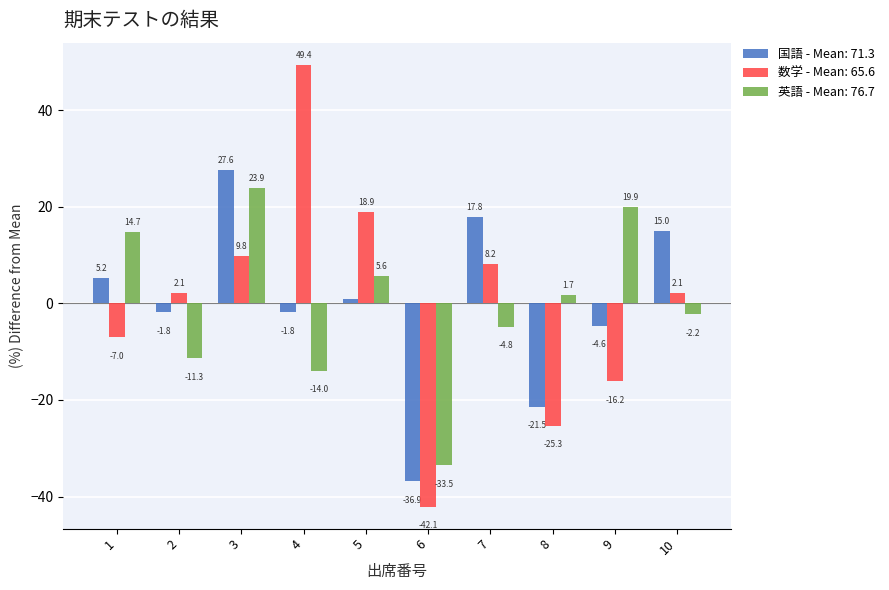

True or false: 数学 - Mean: 65.6 has a value of -16.2 at 9.

True